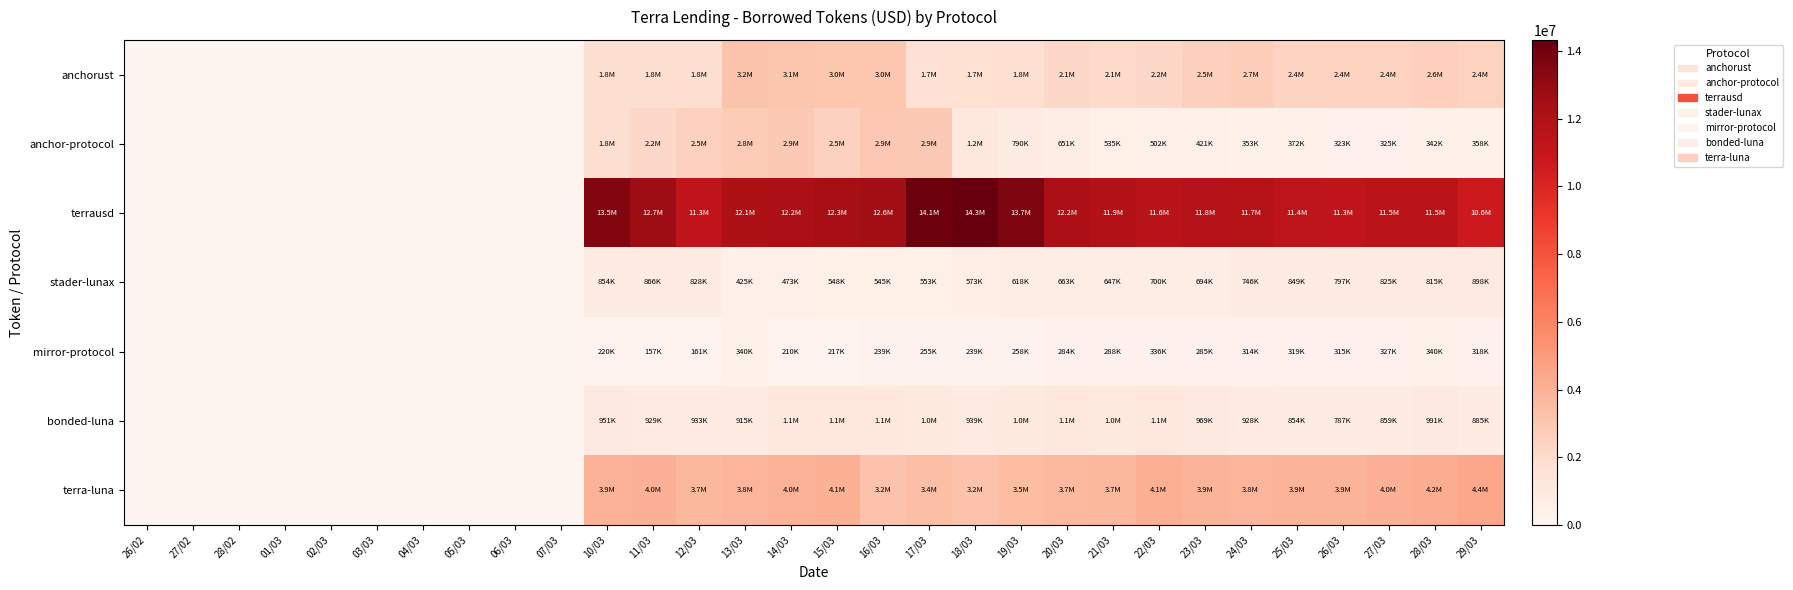

Rank the series by their maximum value, from highest to lowest.

terrausd, terra-luna, anchorust, anchor-protocol, bonded-luna, stader-lunax, mirror-protocol